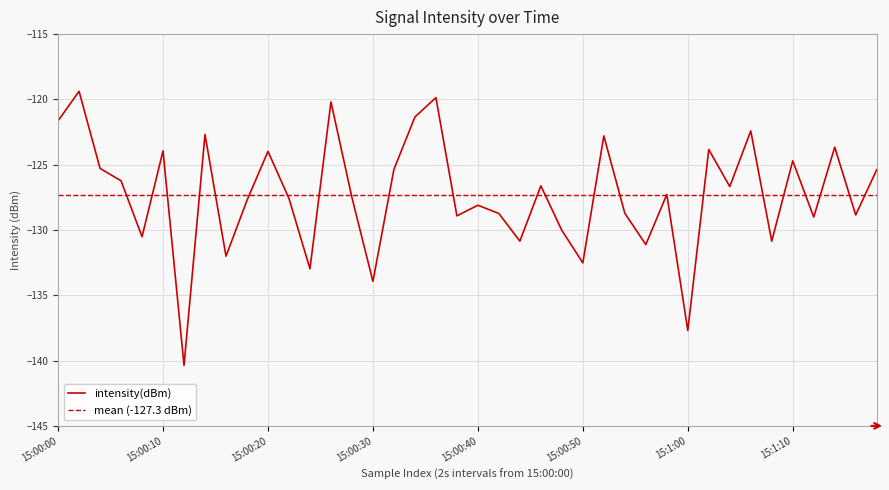

What is the maximum value for intensity(dBm)?

-119.4